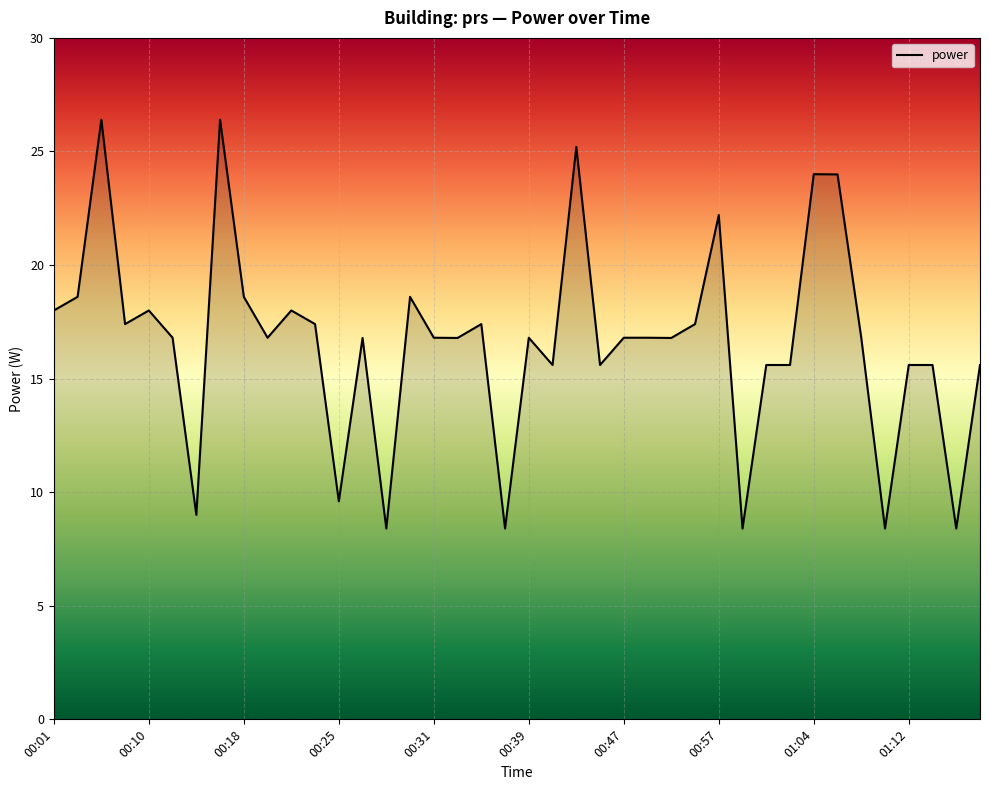

What is the greatest value displayed?

26.4